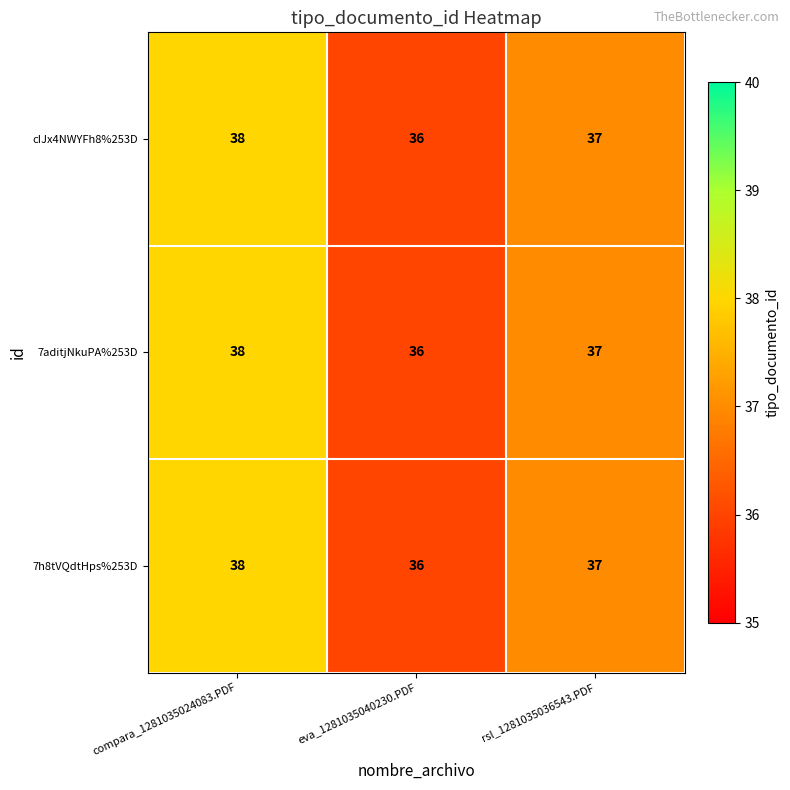

Reading left to right, list all the values displayed in this chart.

cIJx4NWYFh8%253D: compara_1281035024083.PDF=38	eva_1281035040230.PDF=36	rsl_1281035036543.PDF=37
7aditjNkuPA%253D: compara_1281035024083.PDF=38	eva_1281035040230.PDF=36	rsl_1281035036543.PDF=37
7h8tVQdtHps%253D: compara_1281035024083.PDF=38	eva_1281035040230.PDF=36	rsl_1281035036543.PDF=37